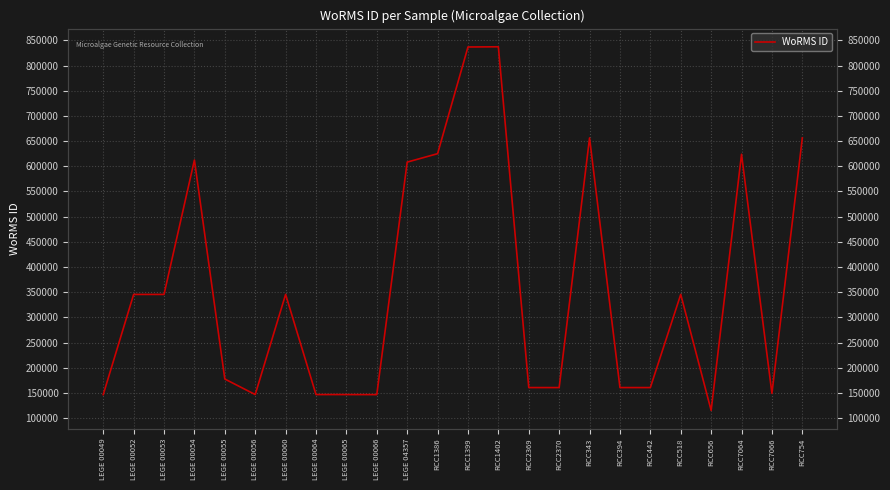

True or false: the data shows 226893 at RCC518.

False